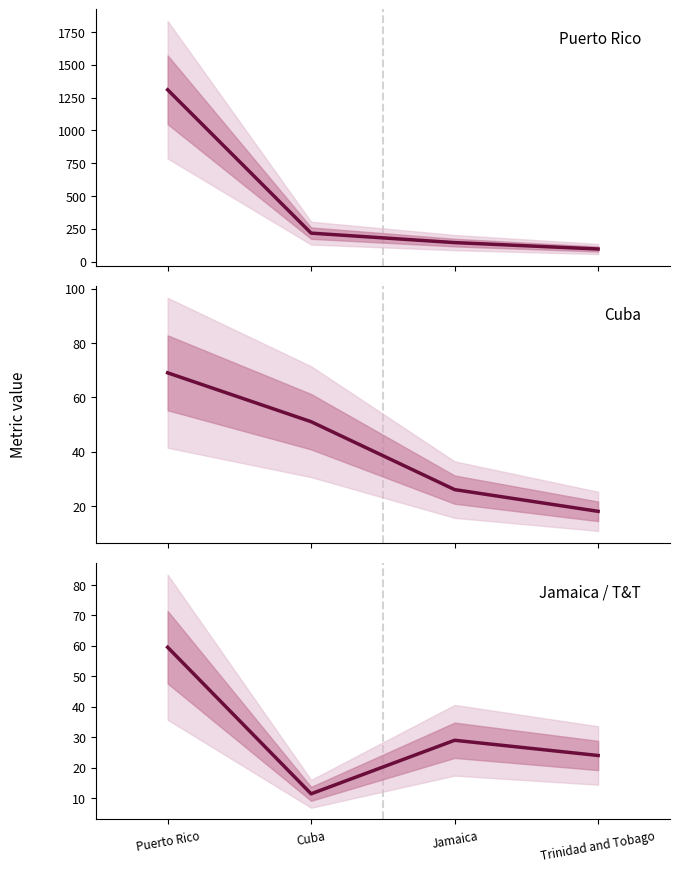

What is the sum of all Citations values?

1768.0